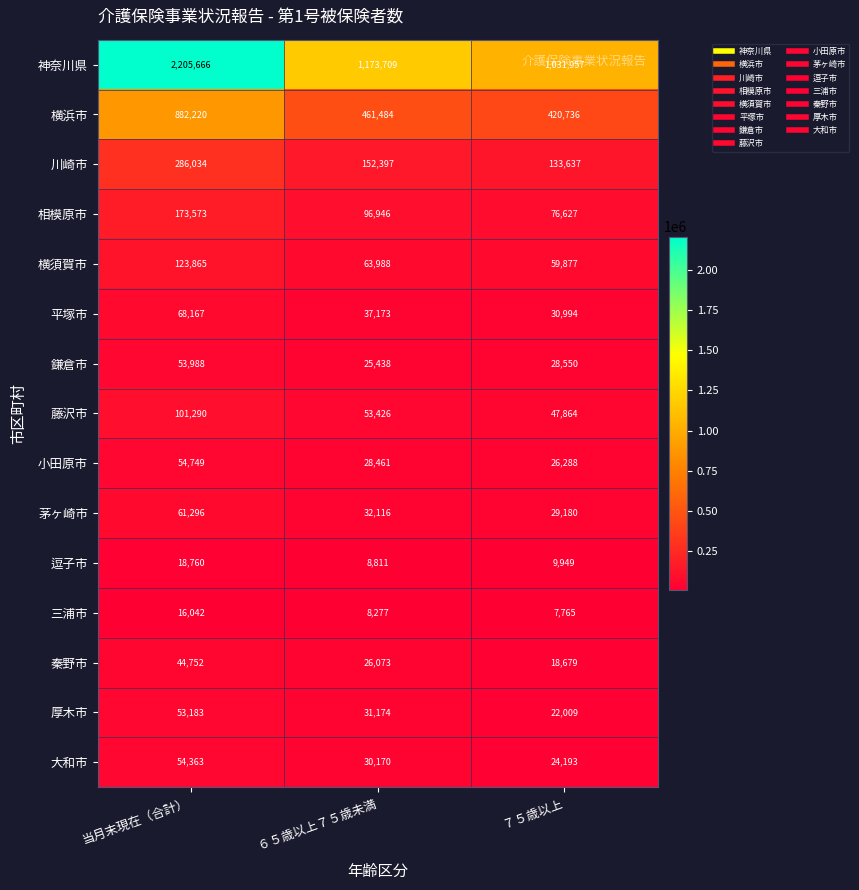

How many values in the 三浦市 series are below 8277?

1